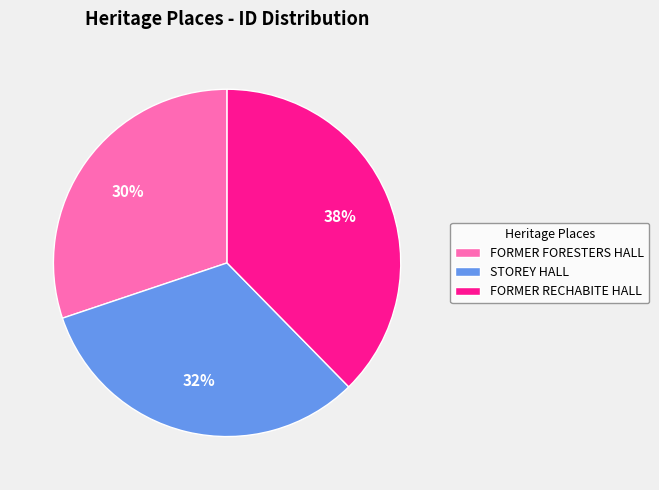

The FORMER FORESTERS HALL slice represents 30% of the pie. True or false?

True